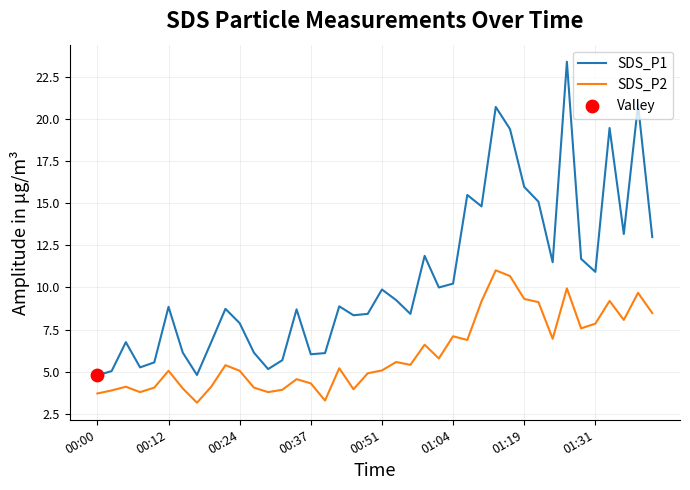

Which series has the largest total across all categories?

SDS_P1